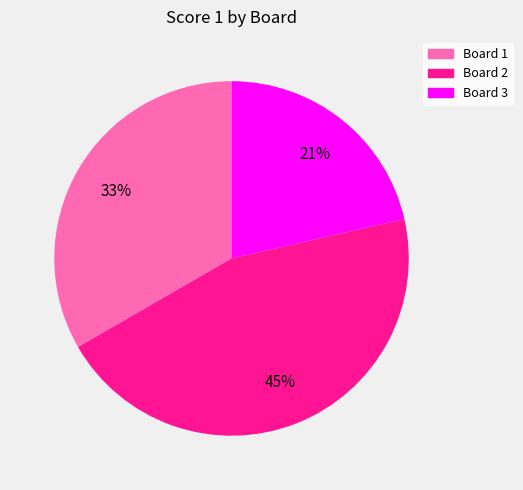

To the nearest percent, what percentage of the pie is Board 3?

21%